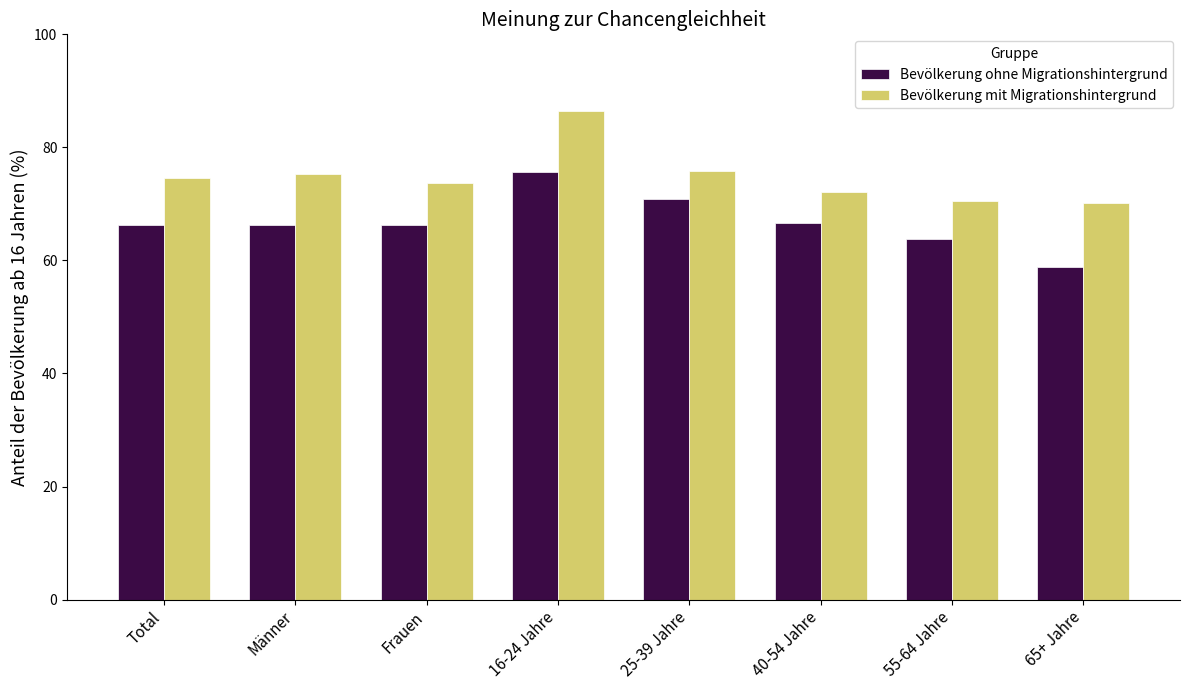

True or false: Bevölkerung ohne Migrationshintergrund has a value of 112.5 at 40-54 Jahre.

False